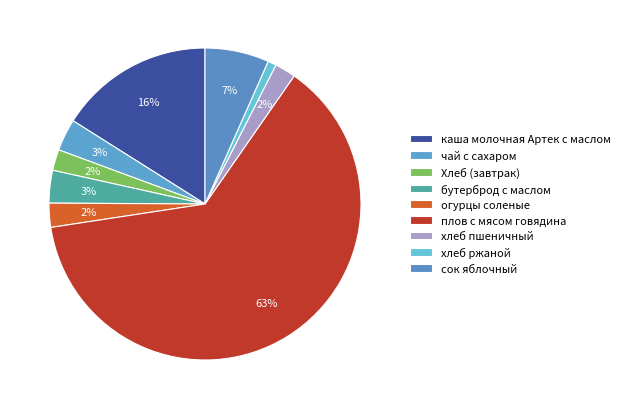

Between огурцы соленые and хлеб ржаной, which is larger?

огурцы соленые